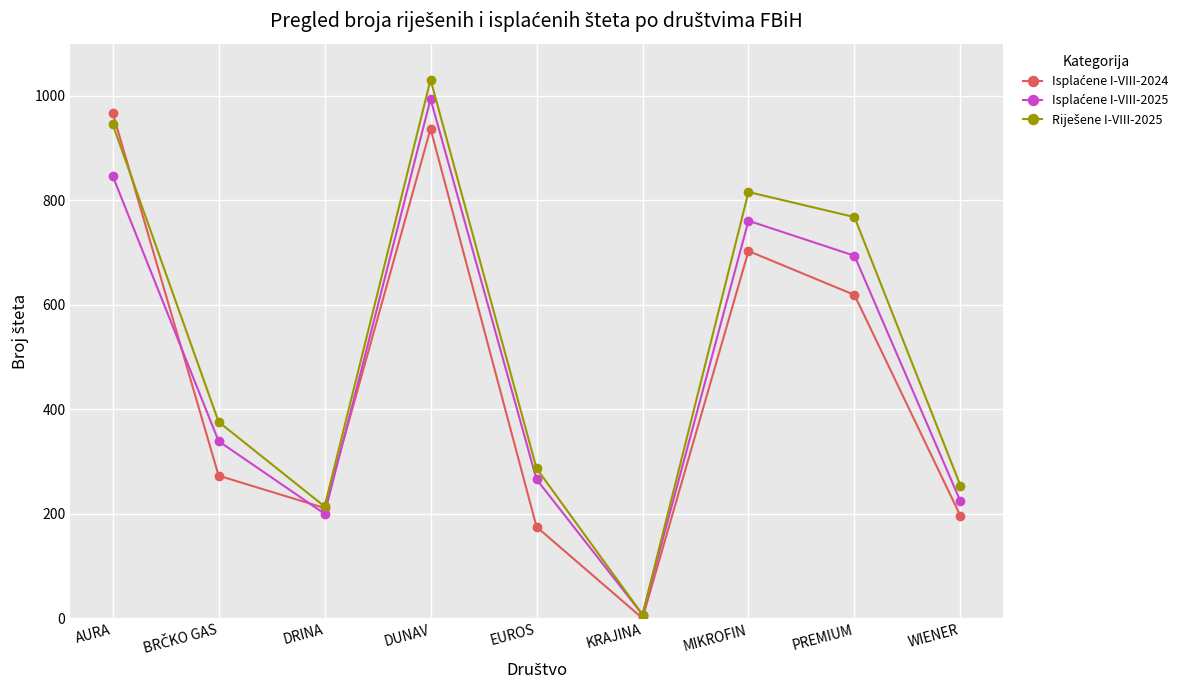

At how many categories does at least one series exceed 802?

3